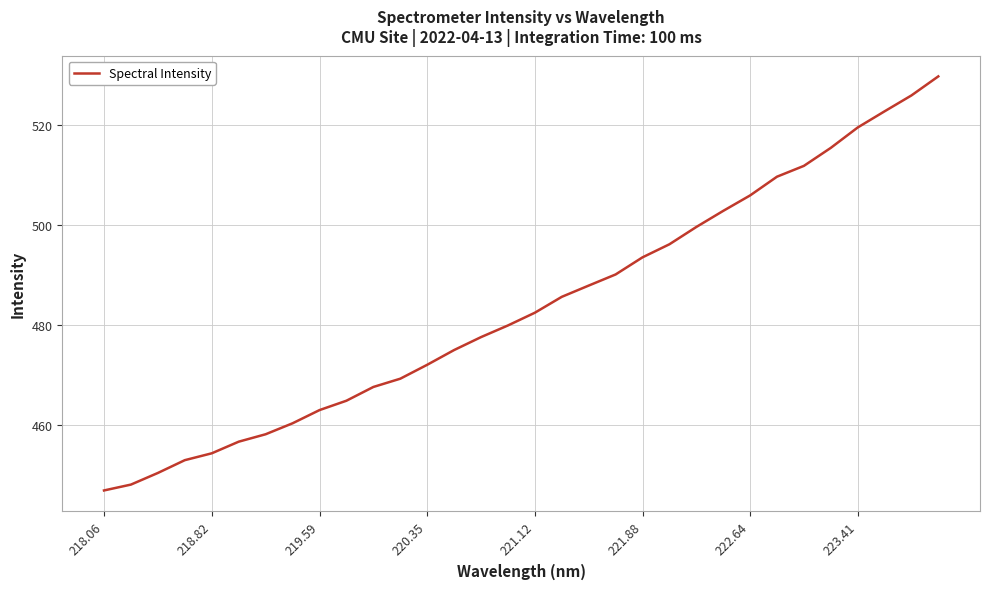

What is the difference between the maximum and minimum values?

82.8